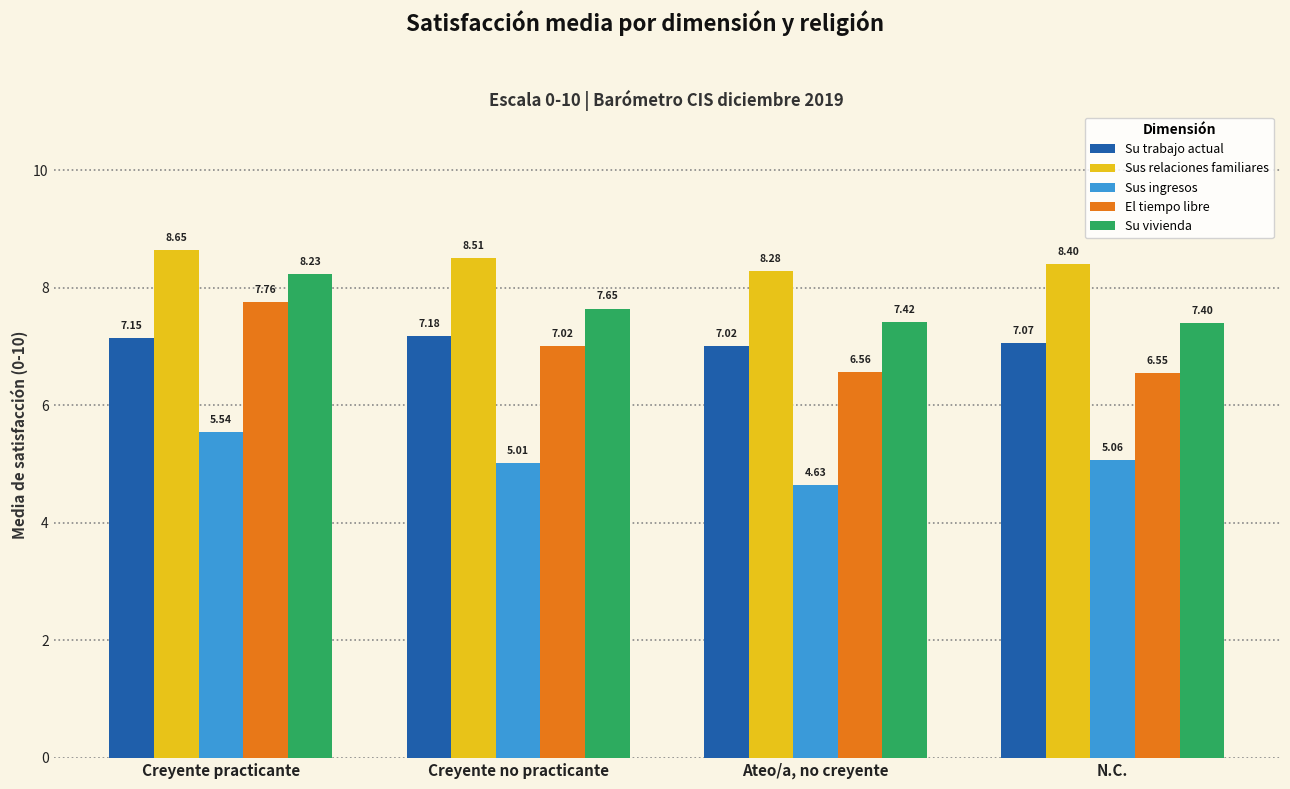

What is the value of the Sus relaciones familiares bar at the 4th from the left?

8.4